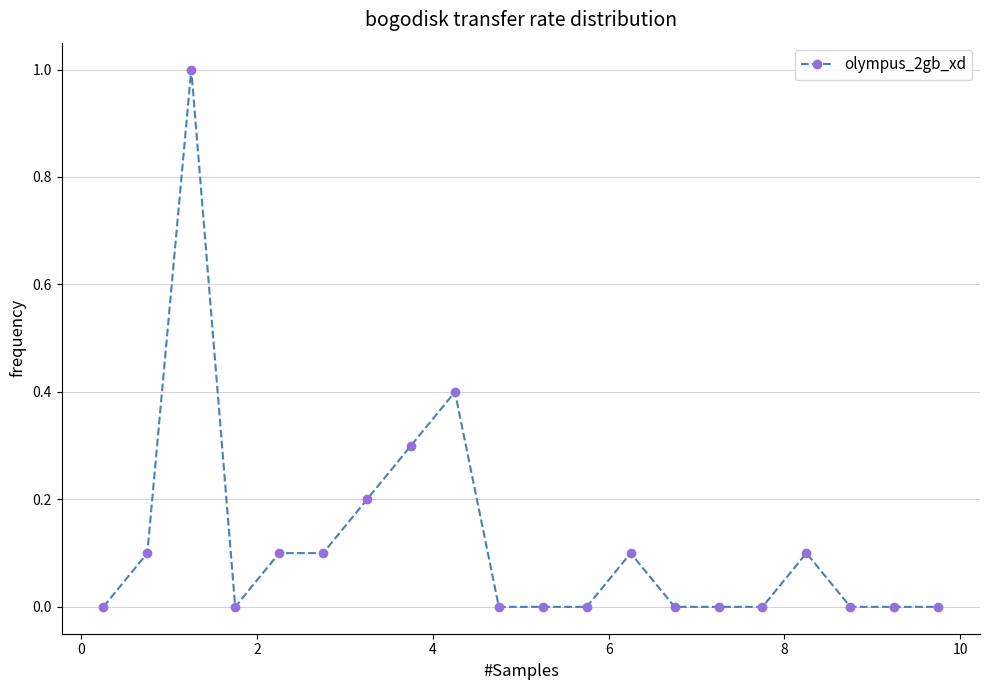

How many series are shown in this chart?

1